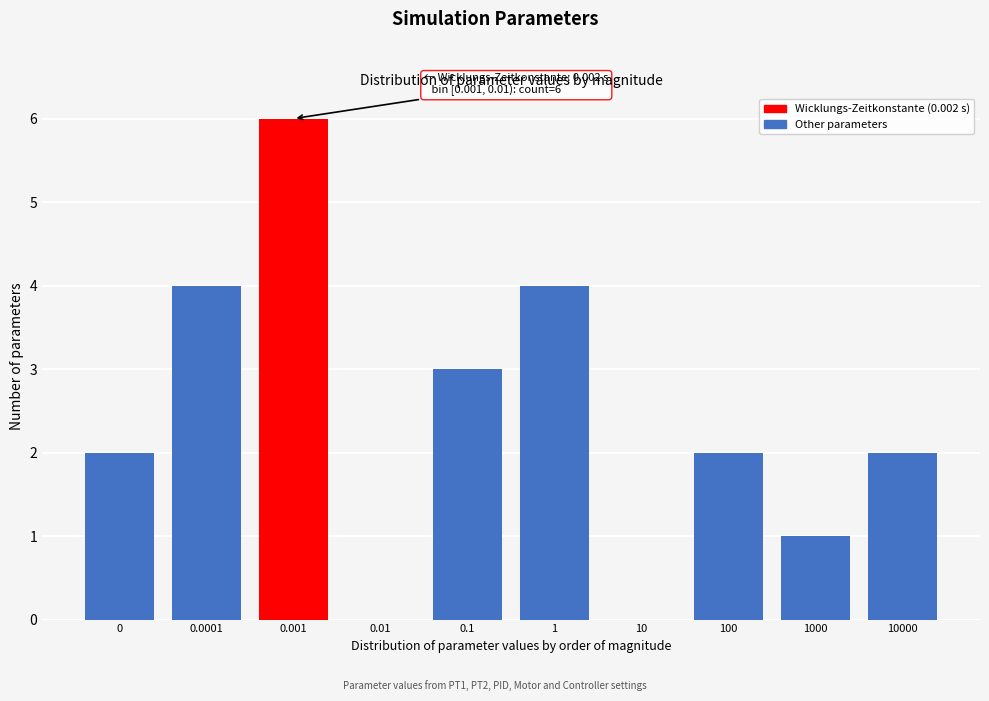

Reading right to left, what are all the values shown in this chart?

10000=2	1000=1	100=2	10=0	1=4	0.1=3	0.01=0	0.001=6	0.0001=4	0=2